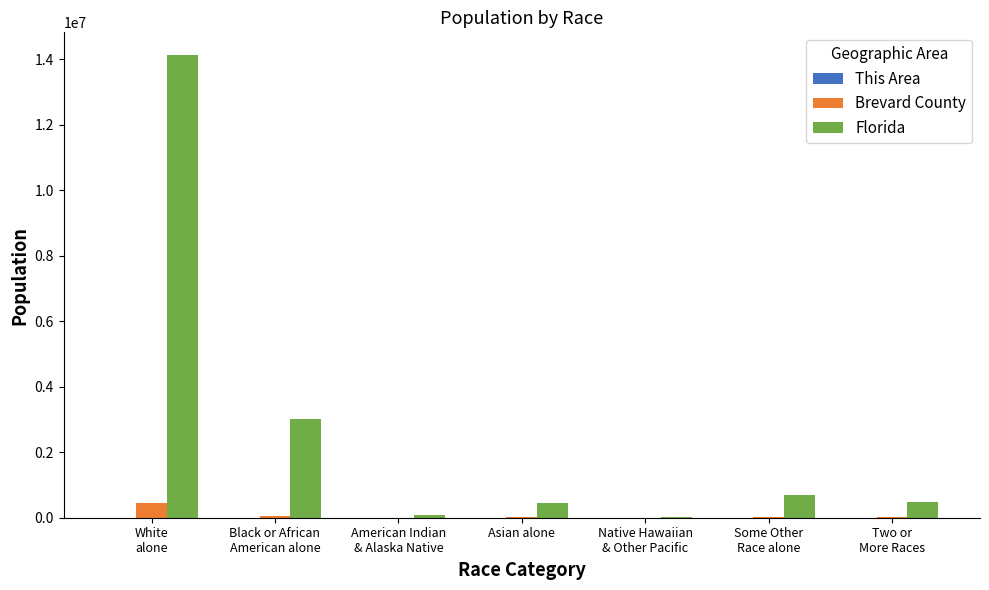

Which series has the widest spread of values?

Florida